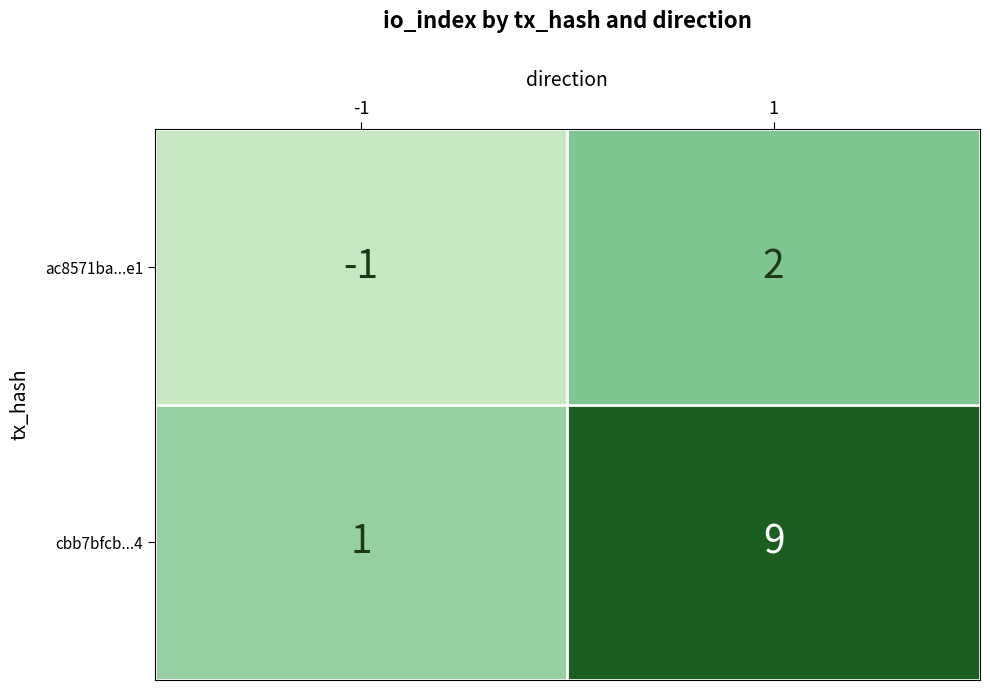

What is the difference between the highest and lowest values at 1?

7